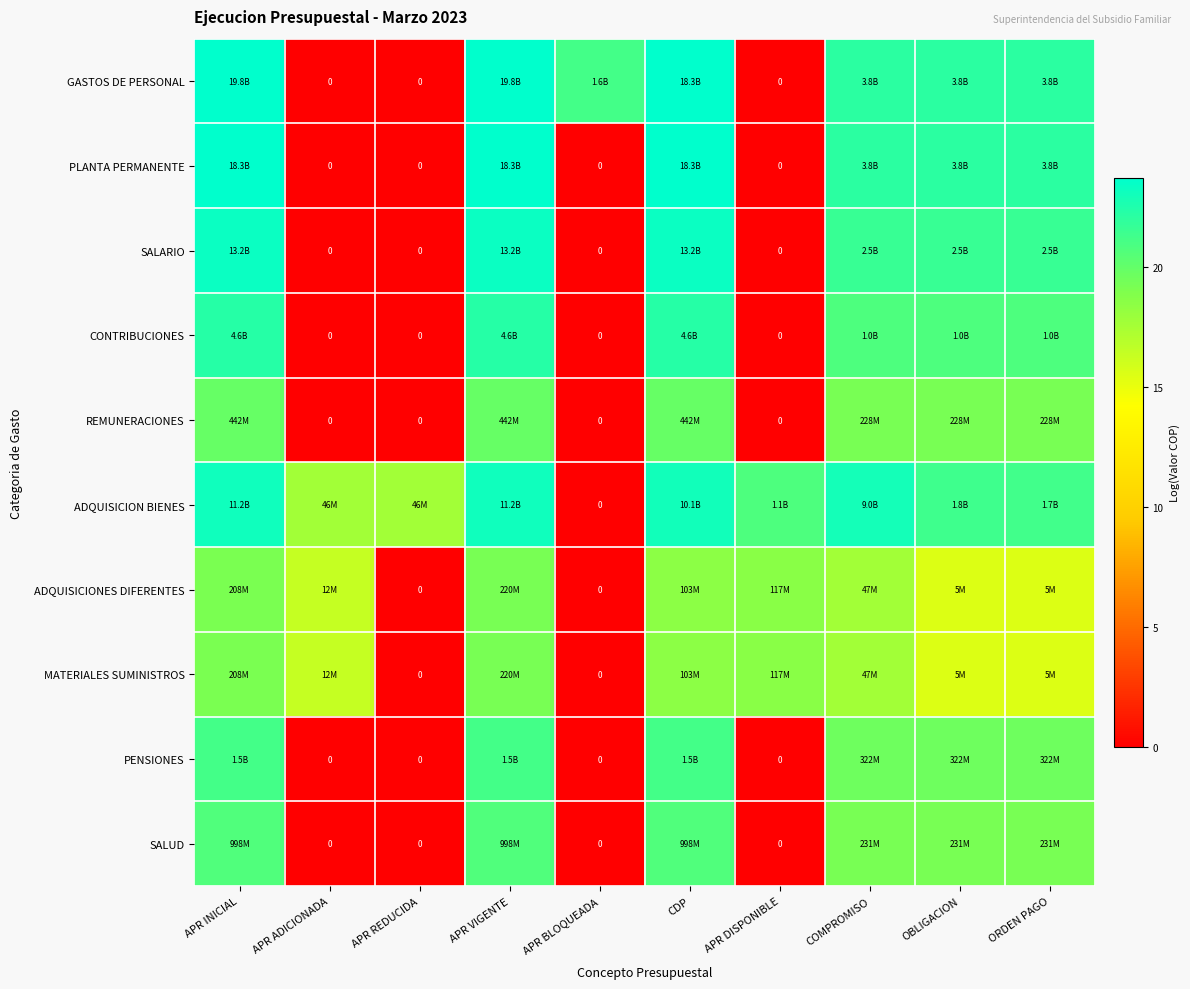

Is it true that SALUD equals 11.7 at COMPROMISO?

False